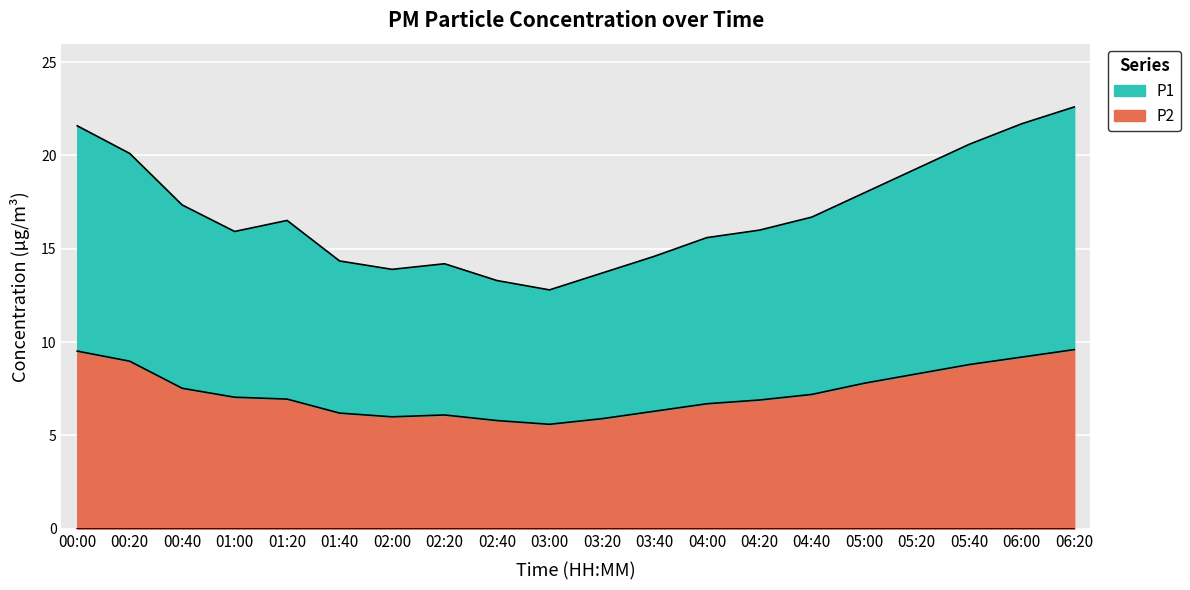

How many interior local valleys does the P1 series have?

3